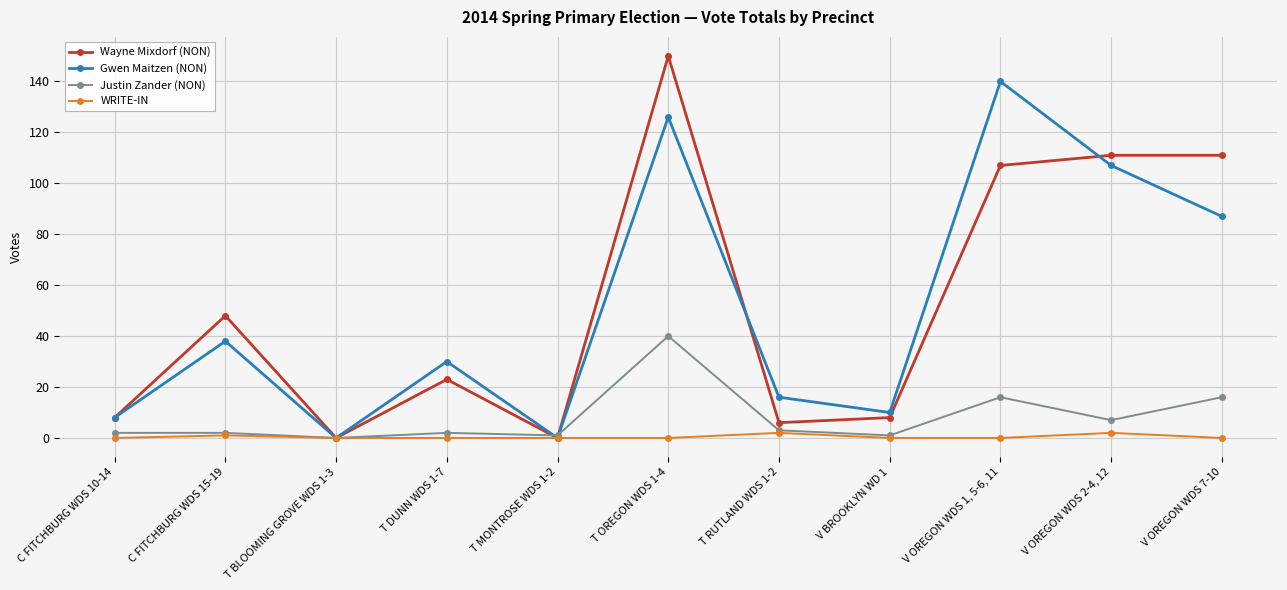

Is the value of Justin Zander (NON) at T BLOOMING GROVE WDS 1-3 greater than the value of Gwen Maitzen (NON) at T DUNN WDS 1-7?

No